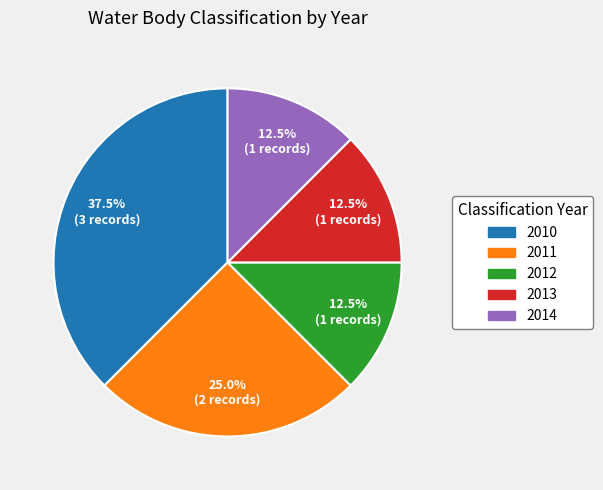

What percentage is NOT represented by 2012?

87.5%